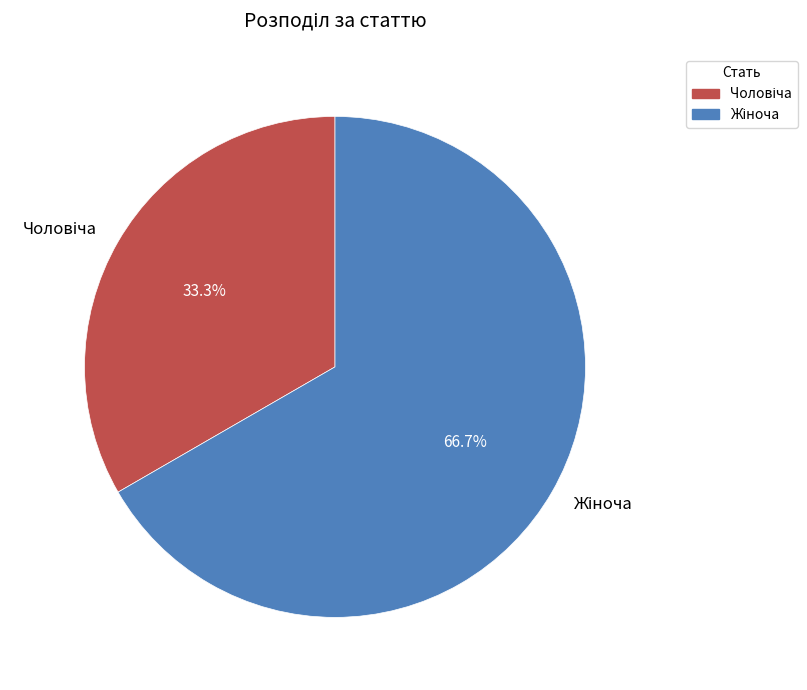

Does any single category account for the majority?

Yes